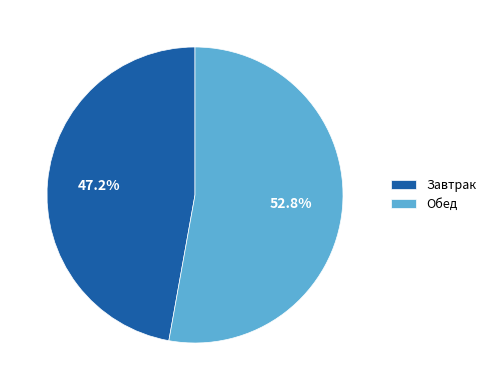

To the nearest percent, what percentage of the pie is Обед?

53%